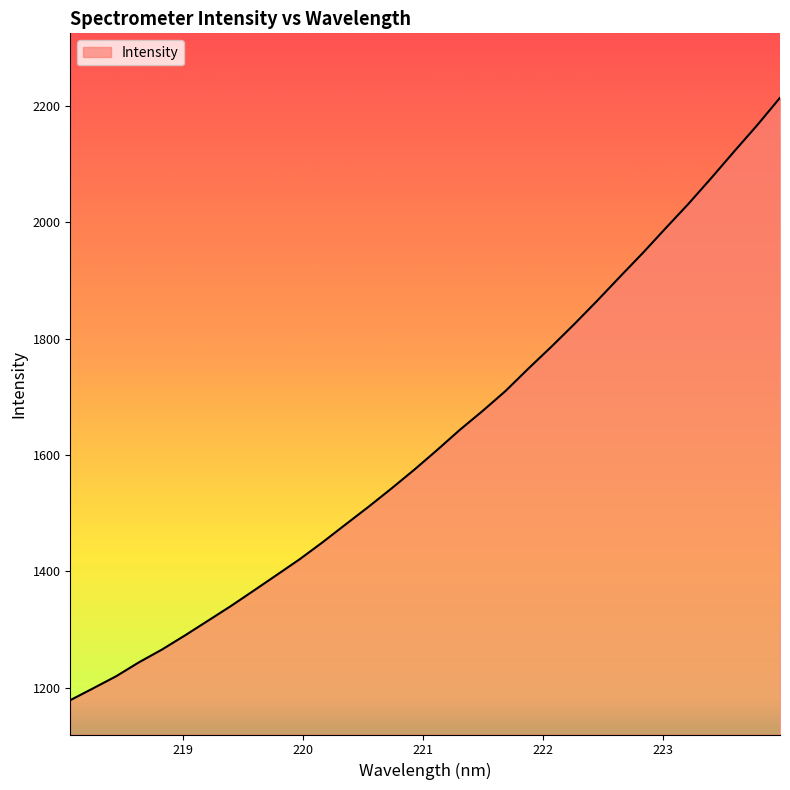

What is the greatest value displayed?

2213.3